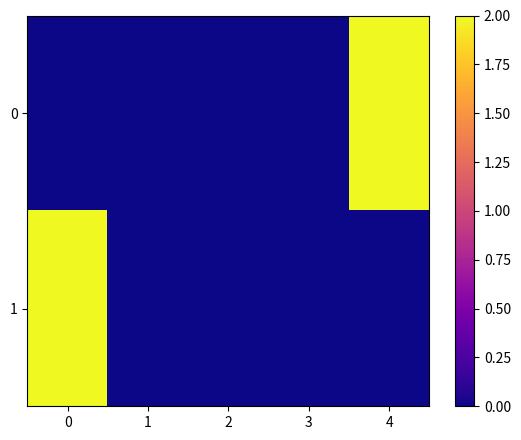

Between 3 and 0, which is larger?

3